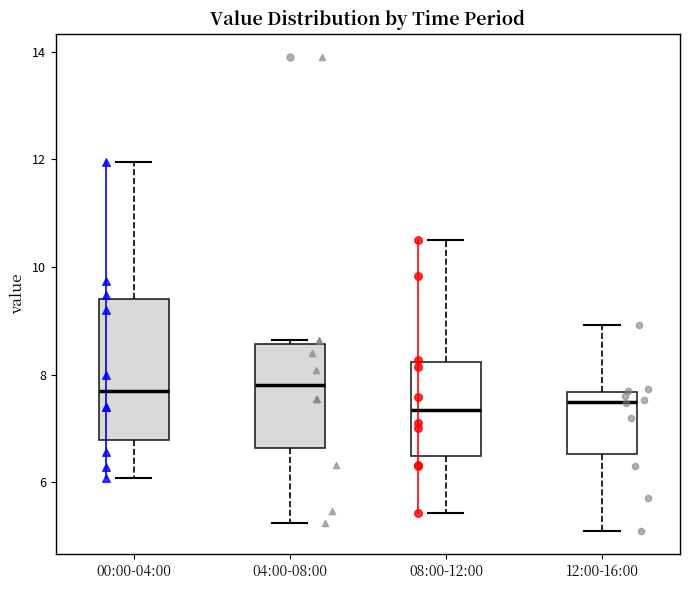

Reading left to right, transcribe this box plot: for each box, give where its median line is, the range the box spans, and where its two whiskers end, as read against the y-axis. The values are not printed on the chart, so give them approximately, as read against the axis.

00:00-04:00: median 7.8, box 6.8 to 9.4, whiskers 6.0 to 12.0
04:00-08:00: median 7.8, box 6.6 to 8.6, whiskers 5.2 to 8.6 (just above the box's upper edge)
08:00-12:00: median 7.4, box 6.4 to 8.2, whiskers 5.4 to 10.6
12:00-16:00: median 7.6 (just below the box's upper edge), box 6.6 to 7.6, whiskers 5.2 to 9.0